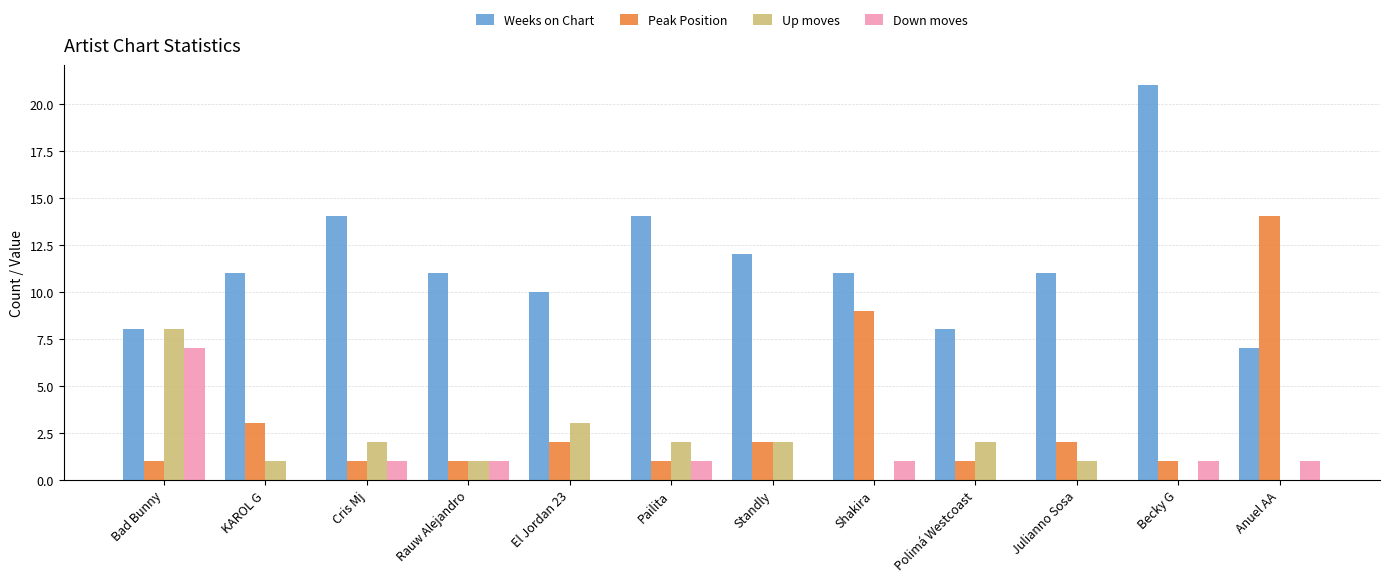

What is the sum of the Down moves values at Bad Bunny and KAROL G?

7